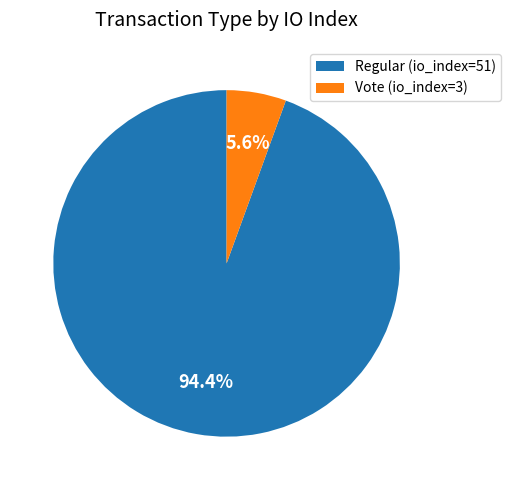

What is the total percentage of Regular (io_index=51) and Vote (io_index=3)?

100.0%